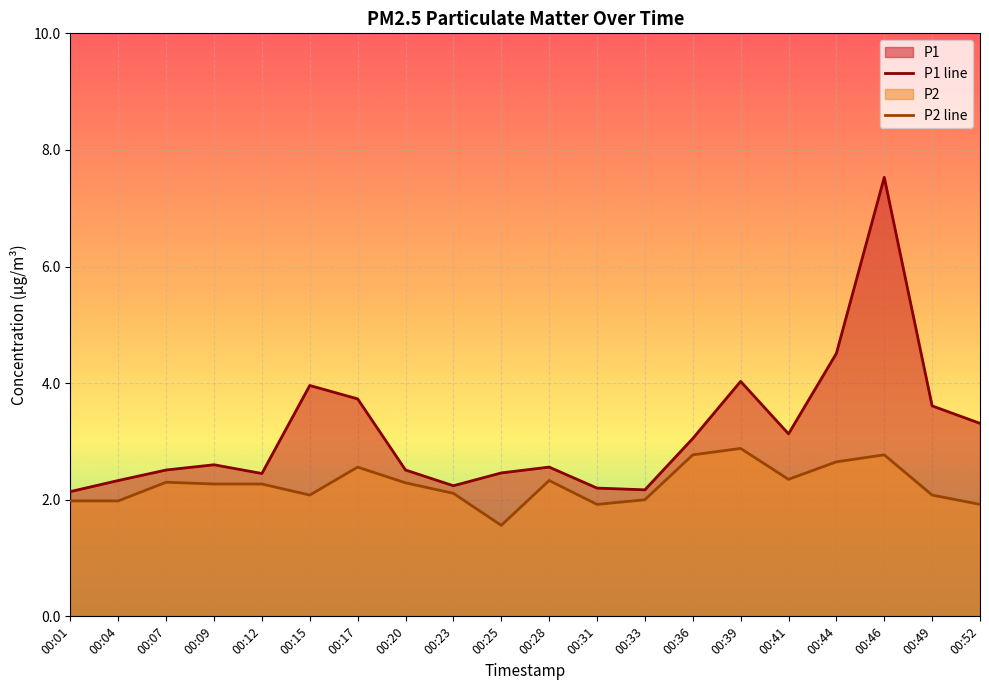

Reading right to left, what are all the values shown in this chart?

P1 line: 3.3	3.6	7.5	4.5	3.1	4.0	3.0	2.2	2.2	2.6	2.5	2.2	2.5	3.7	4.0	2.5	2.6	2.5	2.3	2.1
P2 line: 1.9	2.1	2.8	2.6	2.4	2.9	2.8	2.0	1.9	2.3	1.6	2.1	2.3	2.6	2.1	2.3	2.3	2.3	2.0	2.0